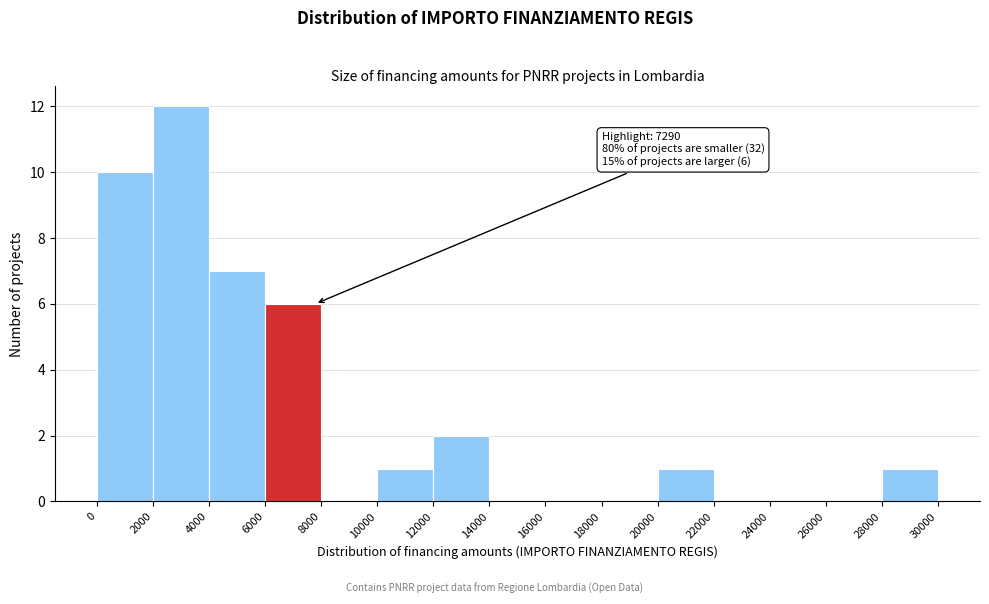

Over which range of the x-axis is the bar tallest?

2000 to 4000